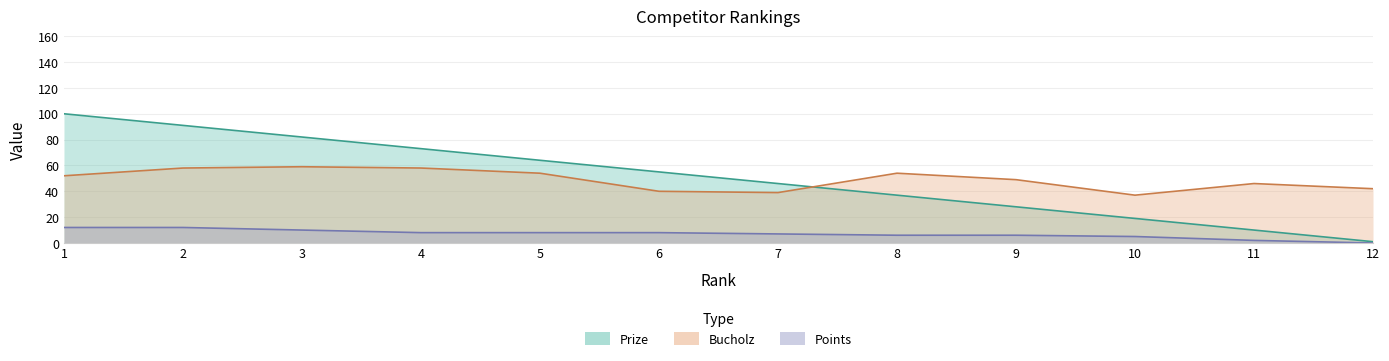

Which series has the largest total across all categories?

Prize